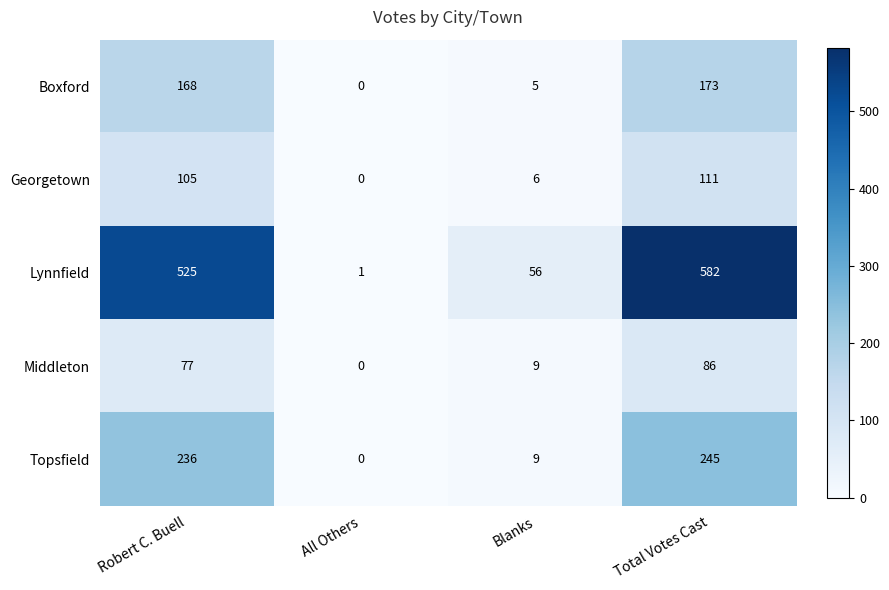

Which series changed the most between Robert C. Buell and Blanks?

Lynnfield